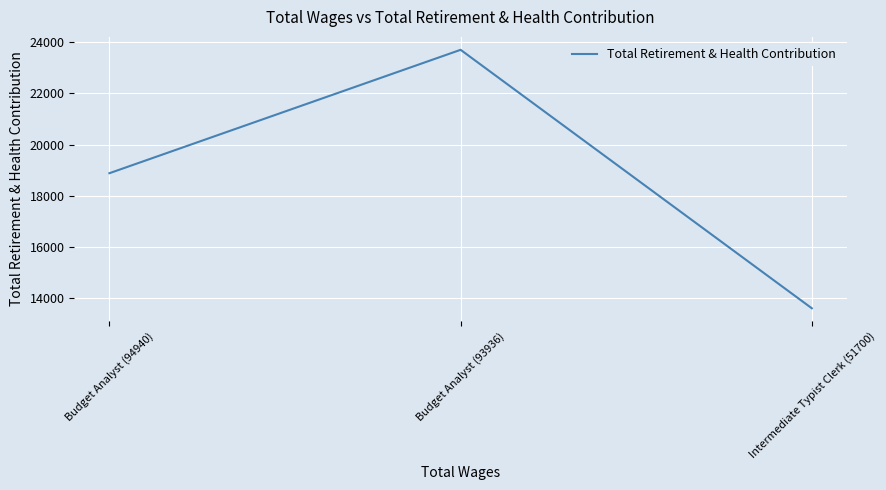

Which has a higher value, Budget Analyst (94940) or Intermediate Typist Clerk (51700)?

Budget Analyst (94940)